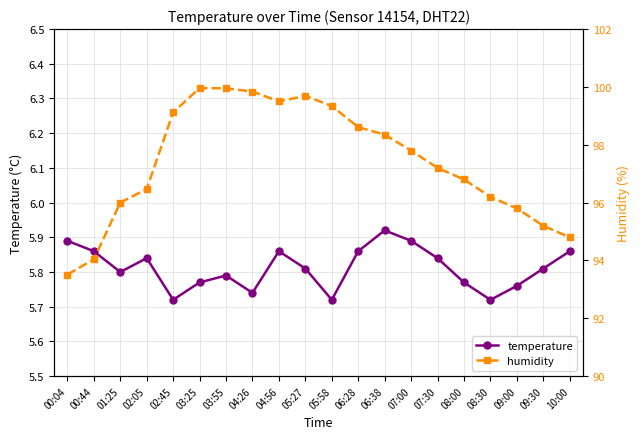

True or false: temperature and humidity cross at least once.

False